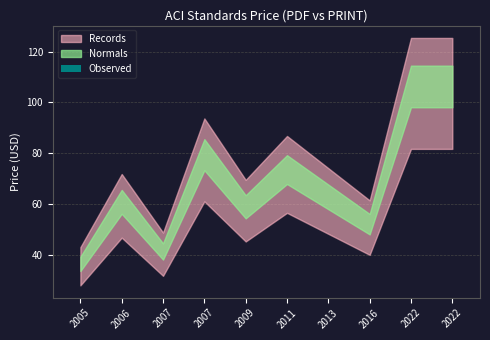

Are the bars horizontal?

No